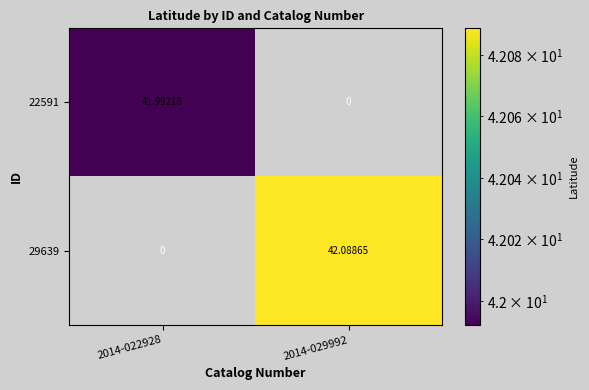

Which label corresponds to the largest value in the chart?

2014-029992